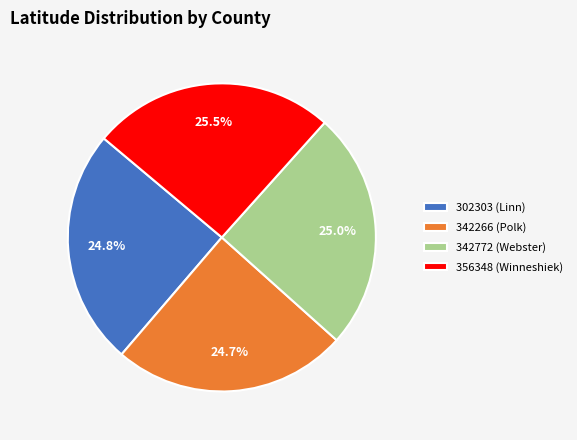

How many slices are in this pie chart?

4